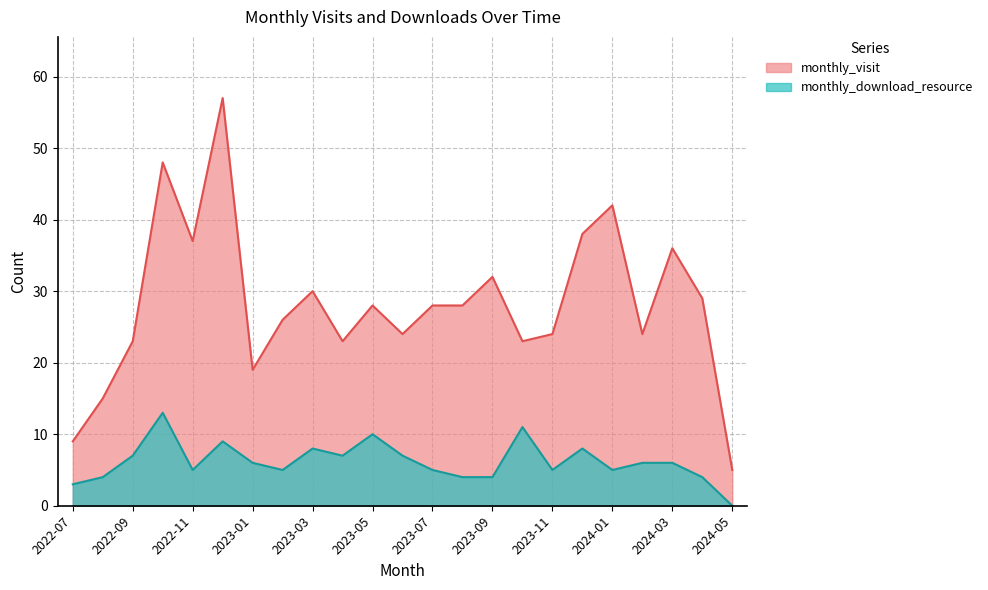

List the labels in order of monthly_visit value, largest first.

2022-12, 2022-10, 2024-01, 2023-12, 2022-11, 2024-03, 2023-09, 2023-03, 2024-04, 2023-05, 2023-07, 2023-08, 2023-02, 2023-06, 2023-11, 2024-02, 2022-09, 2023-04, 2023-10, 2023-01, 2022-08, 2022-07, 2024-05